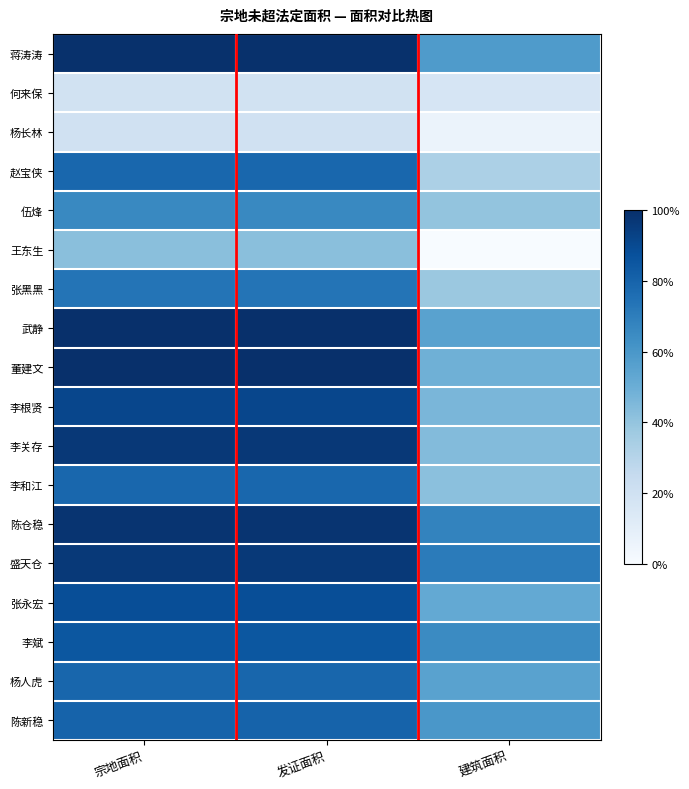

List the series in order of their peak value, highest first.

董建文, 武静, 蒋涛涛, 陈仓稳, 李关存, 盛天仓, 李根贤, 张永宏, 李斌, 陈新稳, 杨人虎, 李和江, 赵宝侠, 张黑黑, 伍烽, 王东生, 杨长林, 何来保